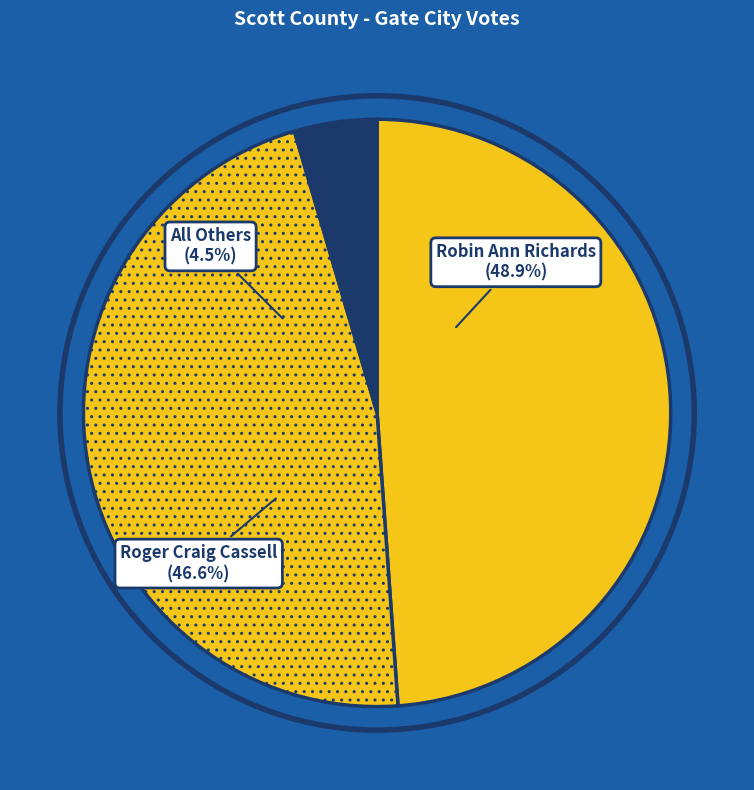

To the nearest percent, what is the average slice percentage?

33%